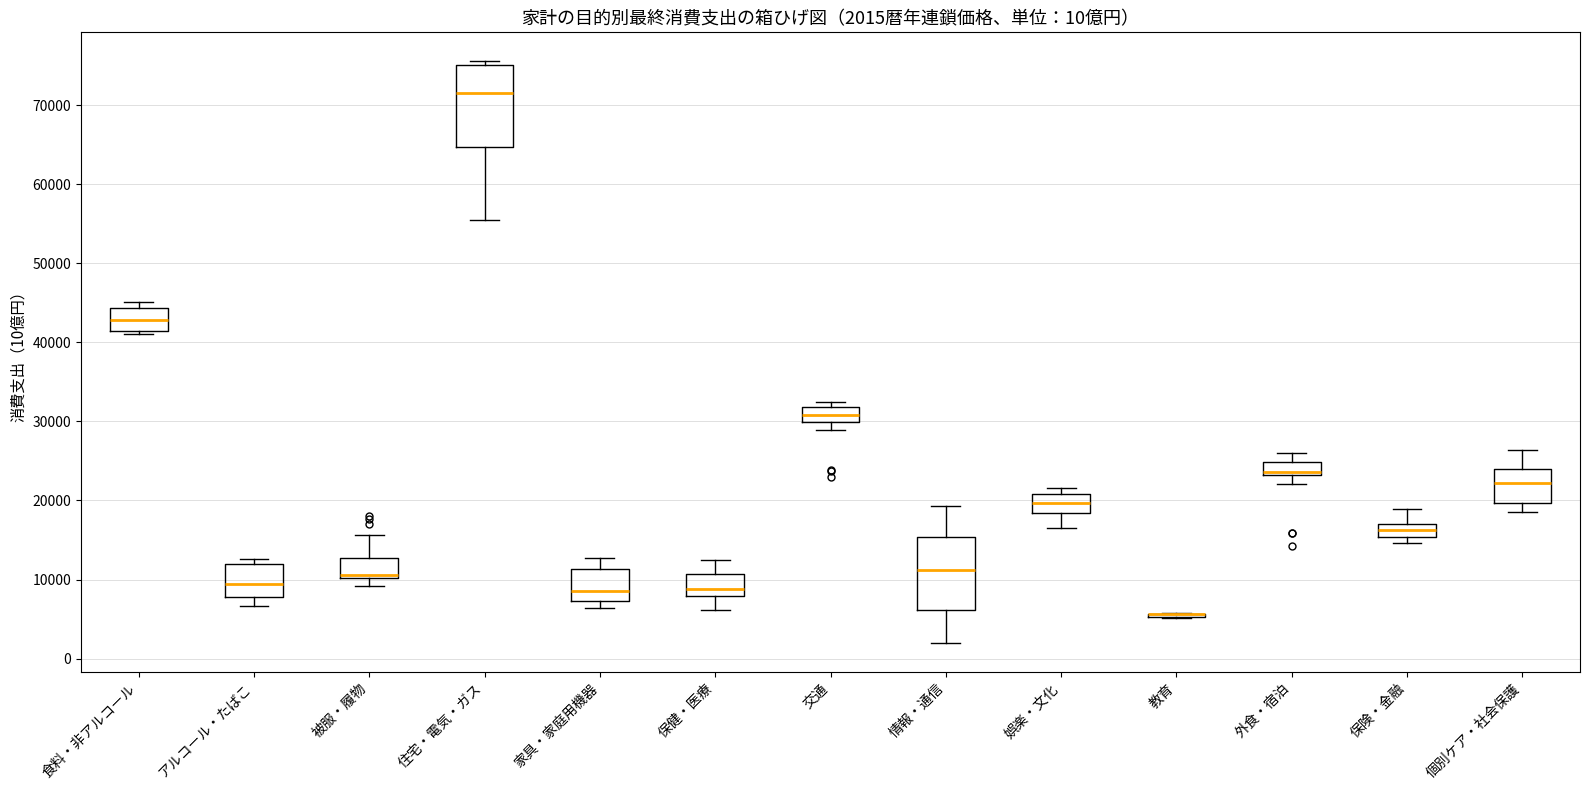

Comparing the boxes themselves (not the whiskers), which one is the tallest?

住宅・電気・ガス